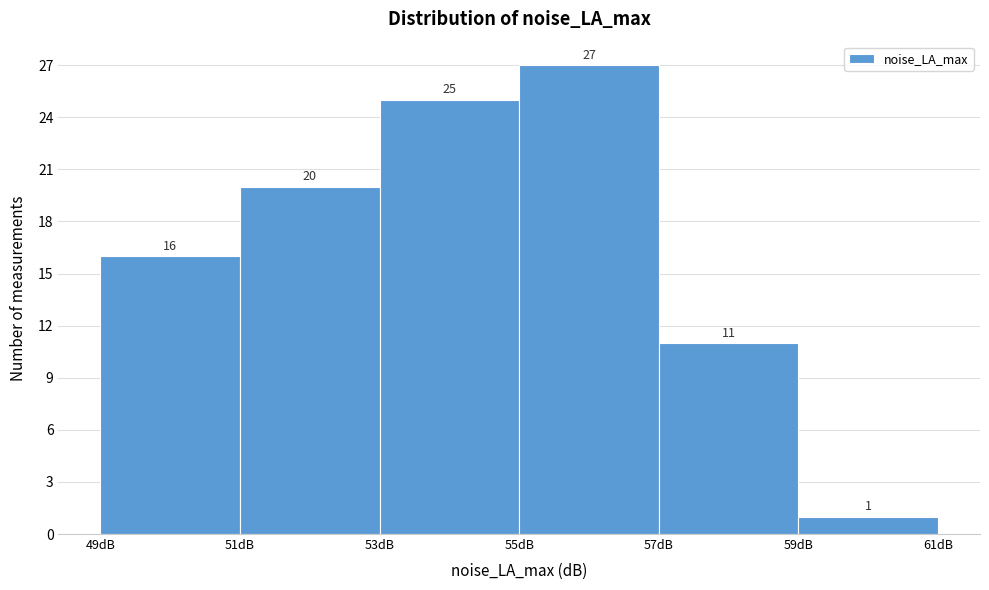

Reading left to right, list every bar in this chart as the range it spans on the x-axis followed by its height.

49 to 51: 16
51 to 53: 20
53 to 55: 25
55 to 57: 27
57 to 59: 11
59 to 61: 1